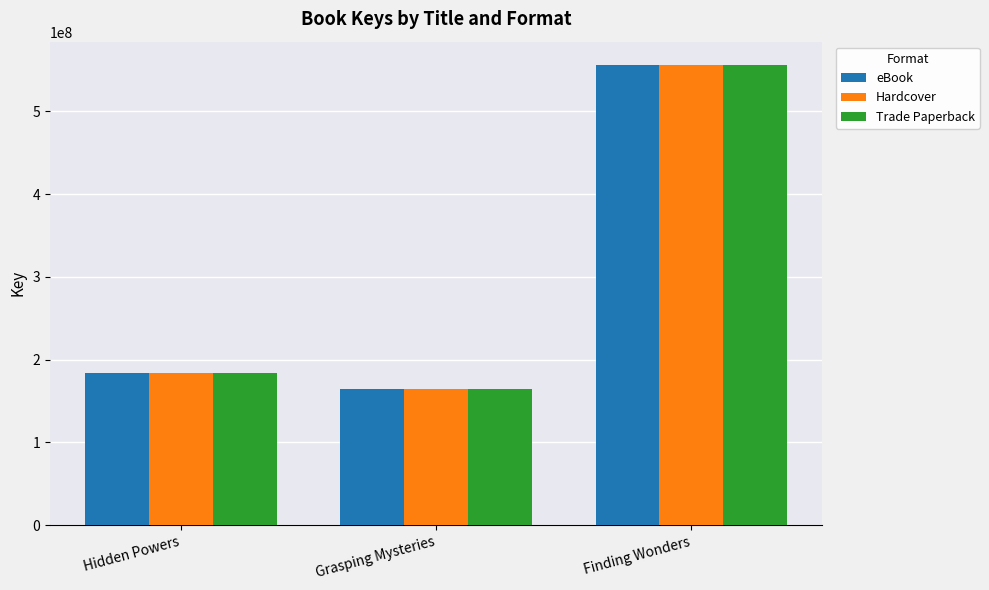

What is the total value across all series at Grasping Mysteries?

493856277